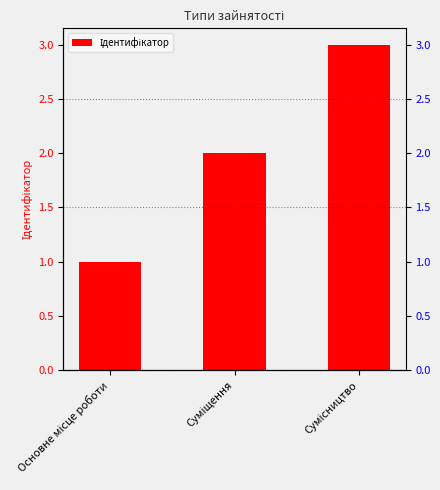

What is the label of the 2nd bar from the right?

Суміщення